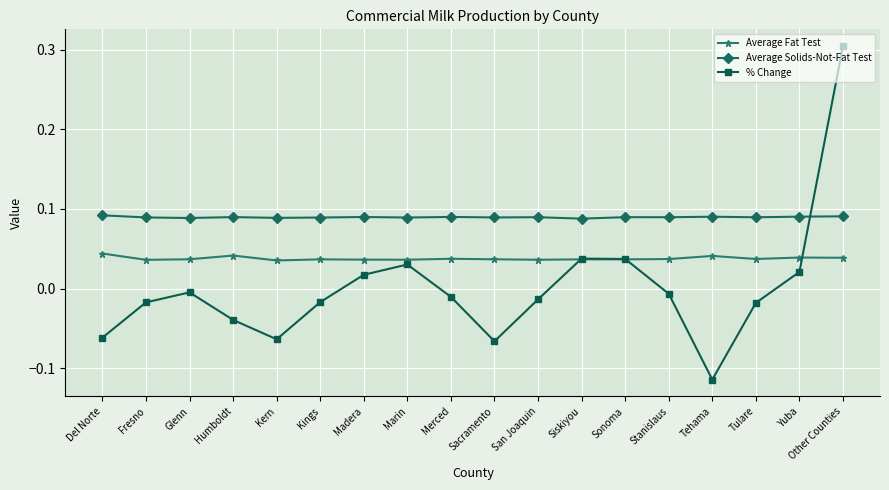

Which series has the largest range (max minus min)?

% Change